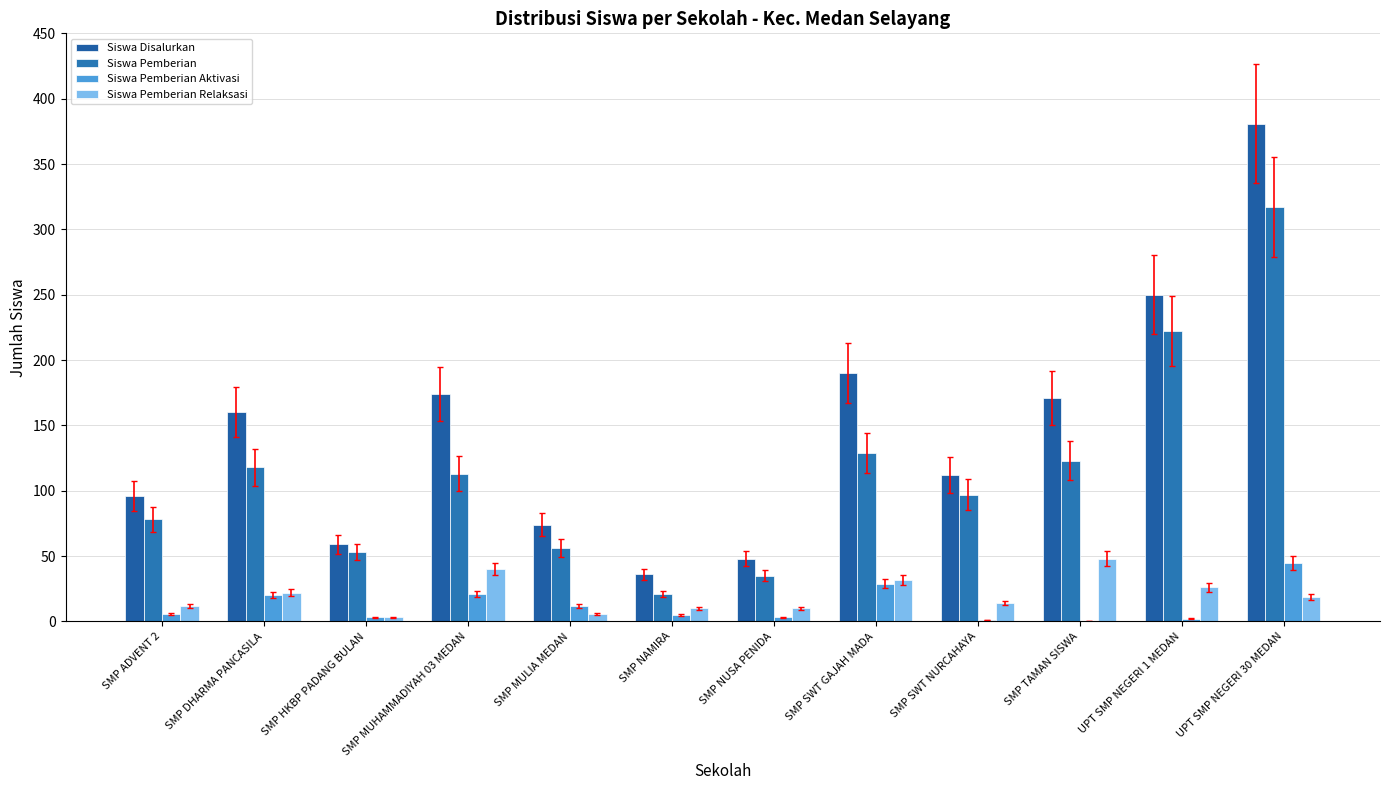

How many categories are shown in the chart?

12